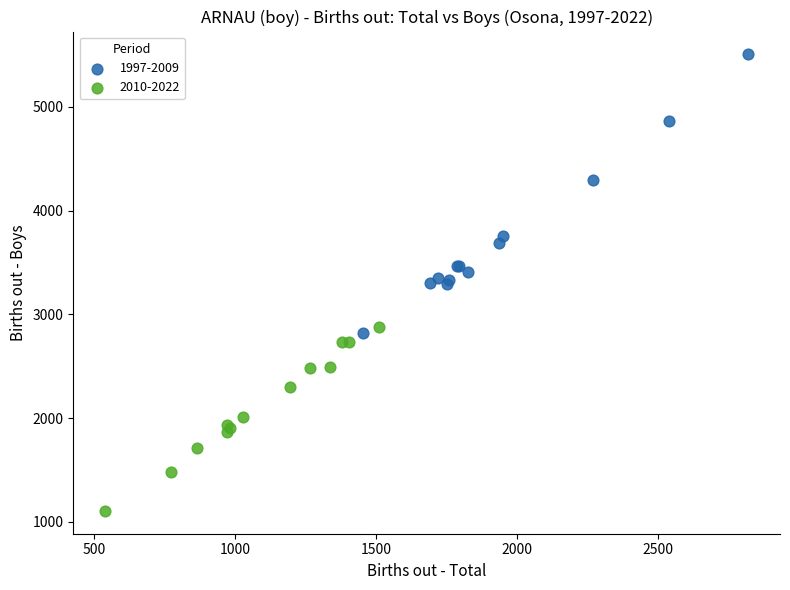

What are all the series names shown in the legend?

1997-2009, 2010-2022